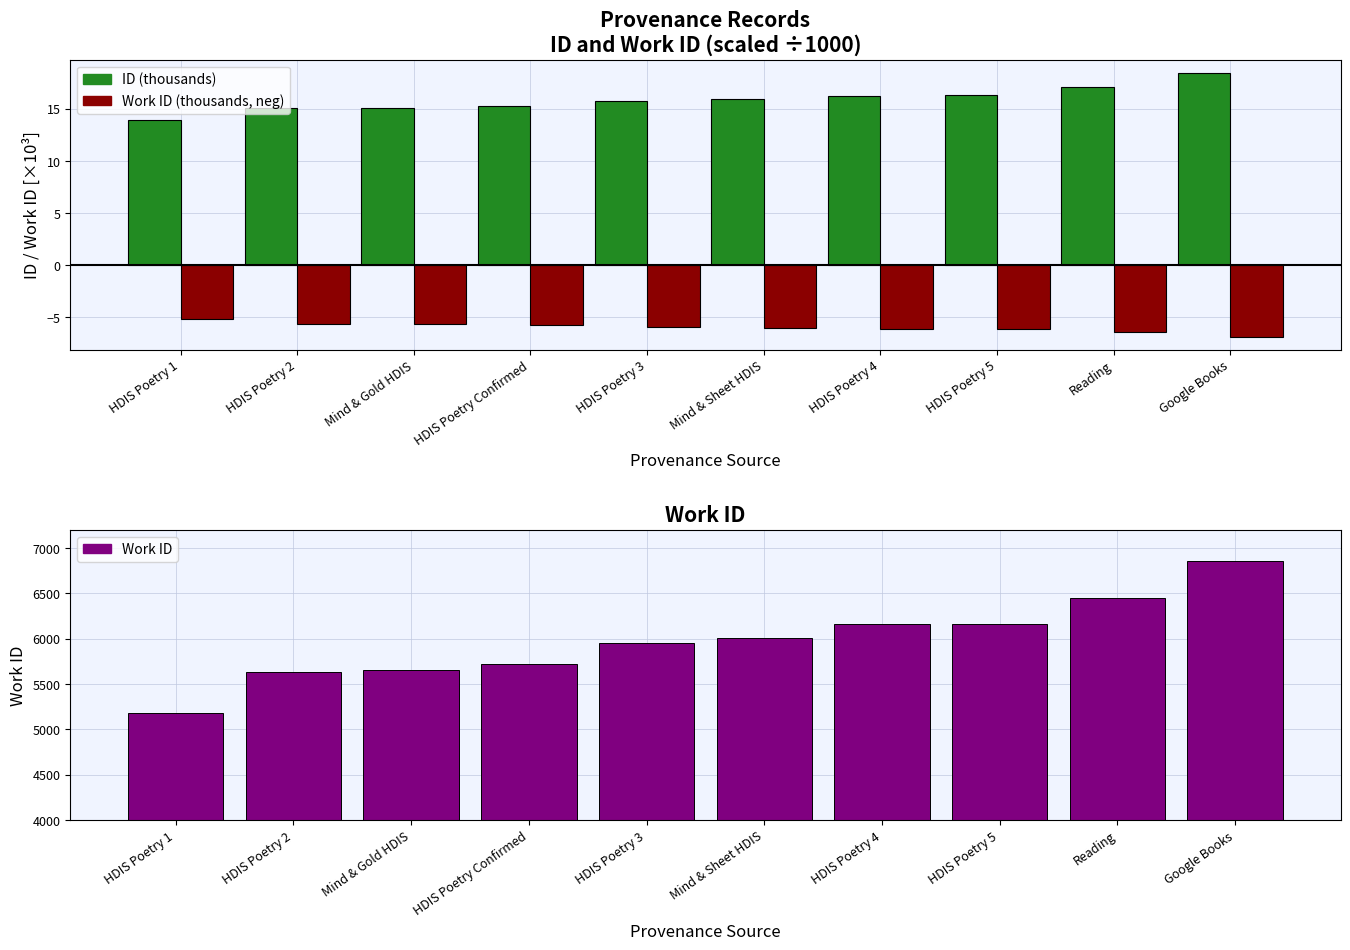

Which category has the highest value across all series?

Google Books